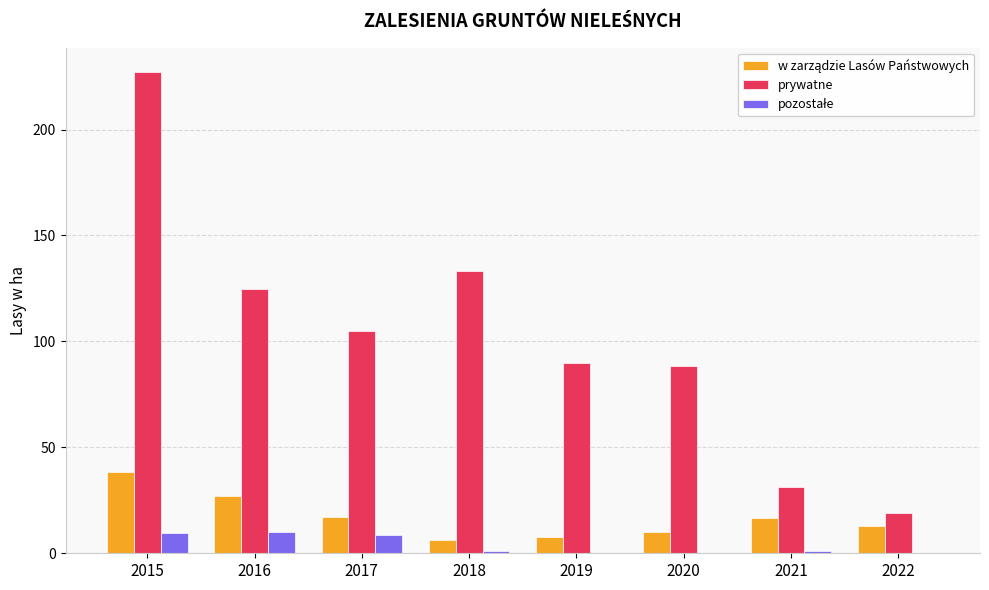

What is the total value across all series at 2019?

97.6